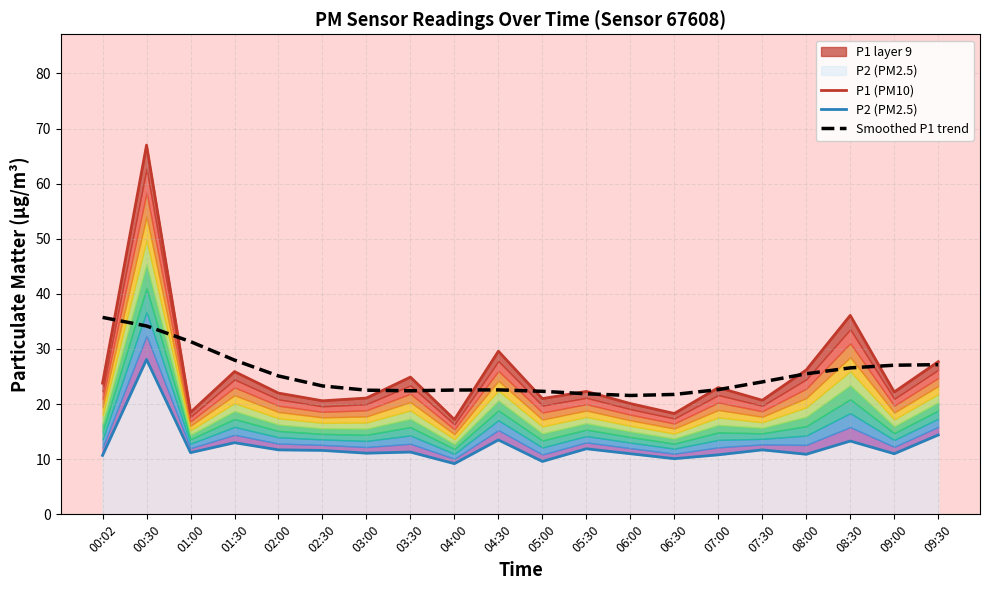

Rank the series at 06:30 from lowest to highest value.

P2 (PM2.5), P1 (PM10), Smoothed P1 trend